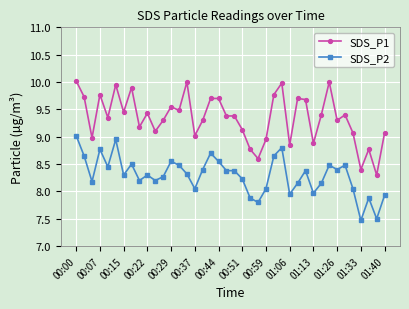

True or false: SDS_P2 has more than 1 interior local peaks.

True